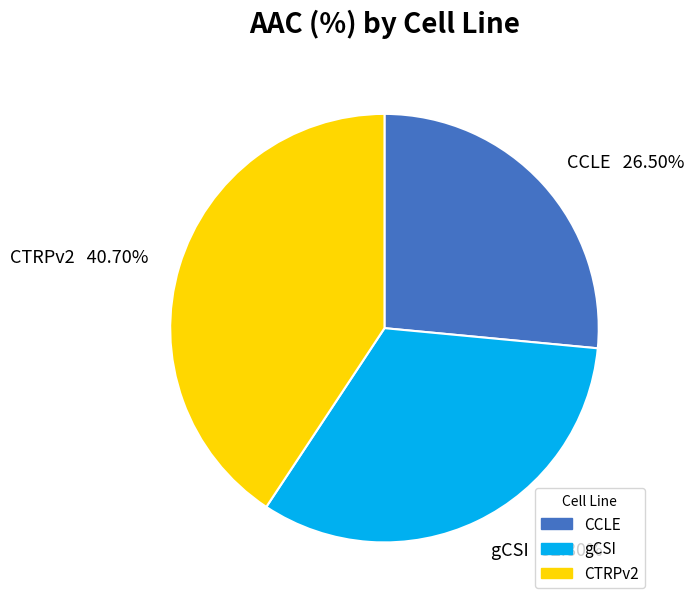

What percentage is the gCSI slice, to the nearest percent?

33%